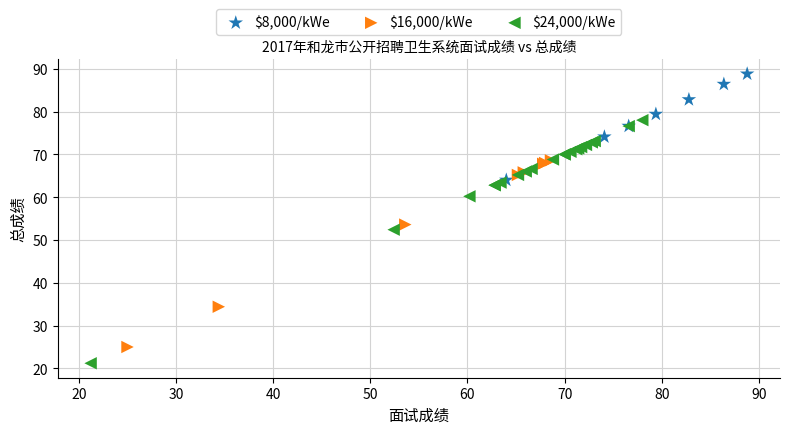

Which series contains the lowest Y value?

$24,000/kWe